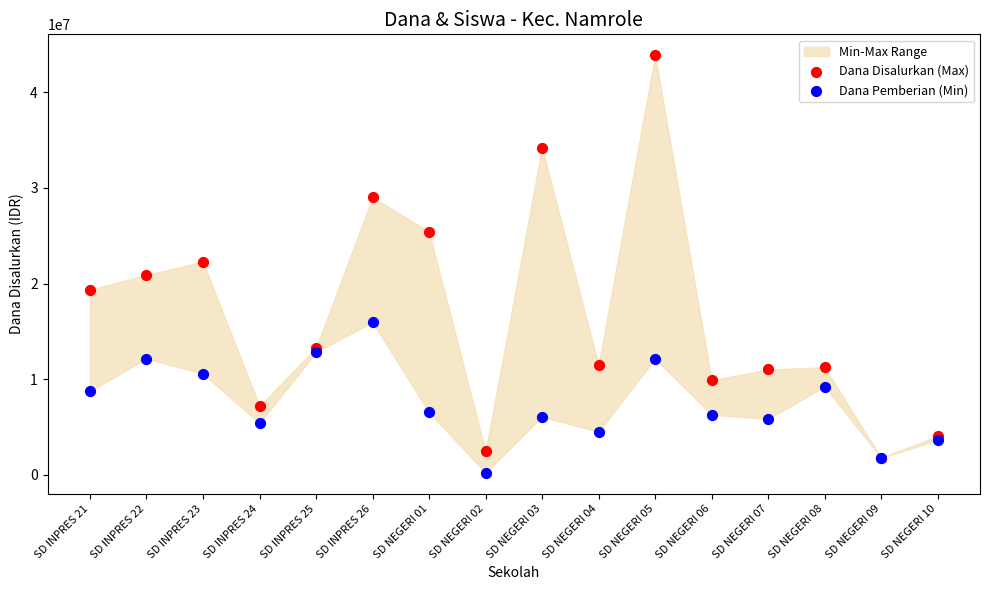

Which series contains the lowest Y value?

Dana Pemberian (Min)